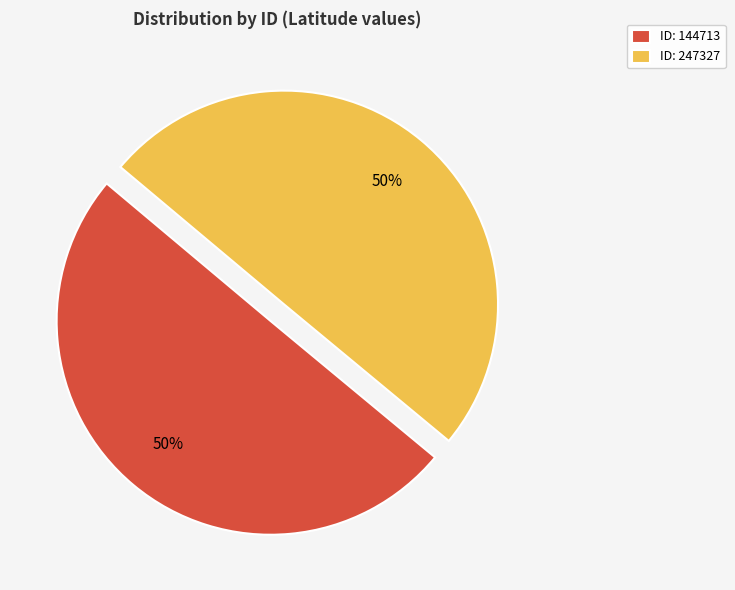

Combined, do ID: 144713 and ID: 247327 account for over 50%?

Yes